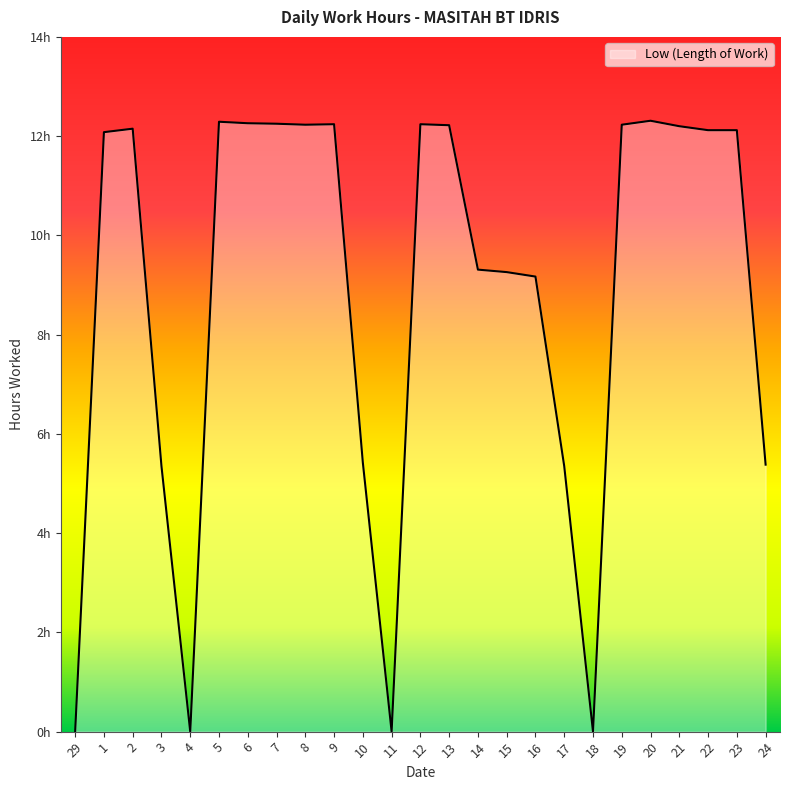

Does the chart display data point markers on the line(s)?

No